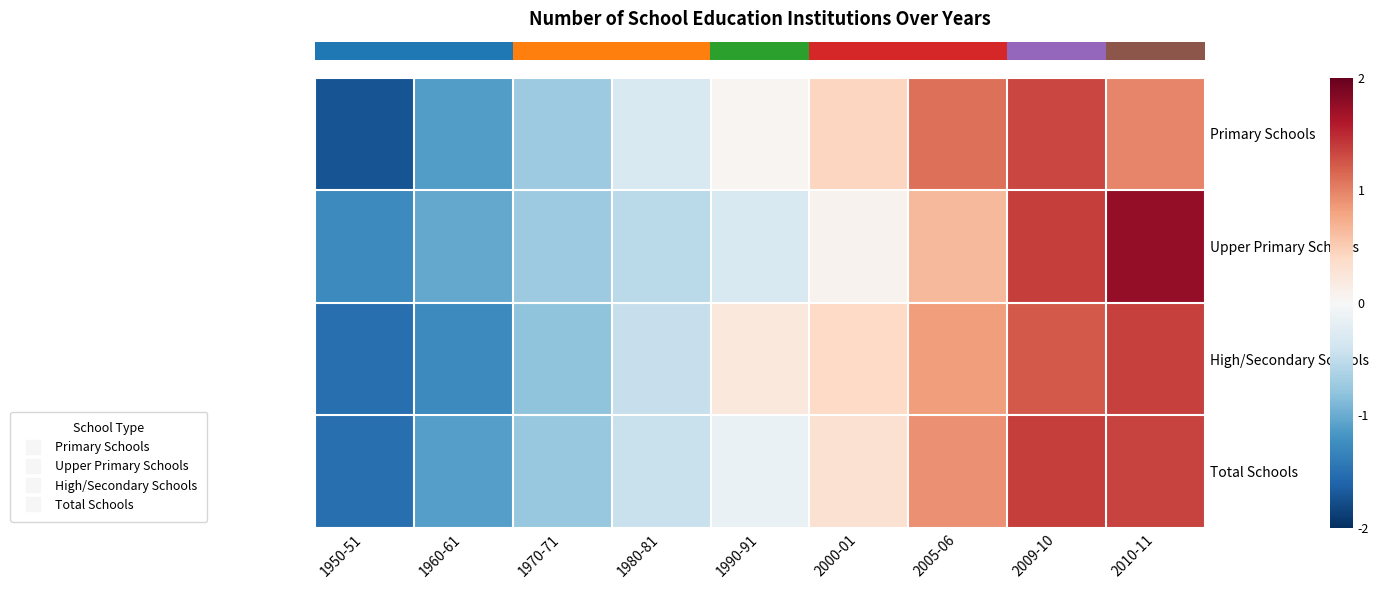

How many categories are shown in the chart?

9